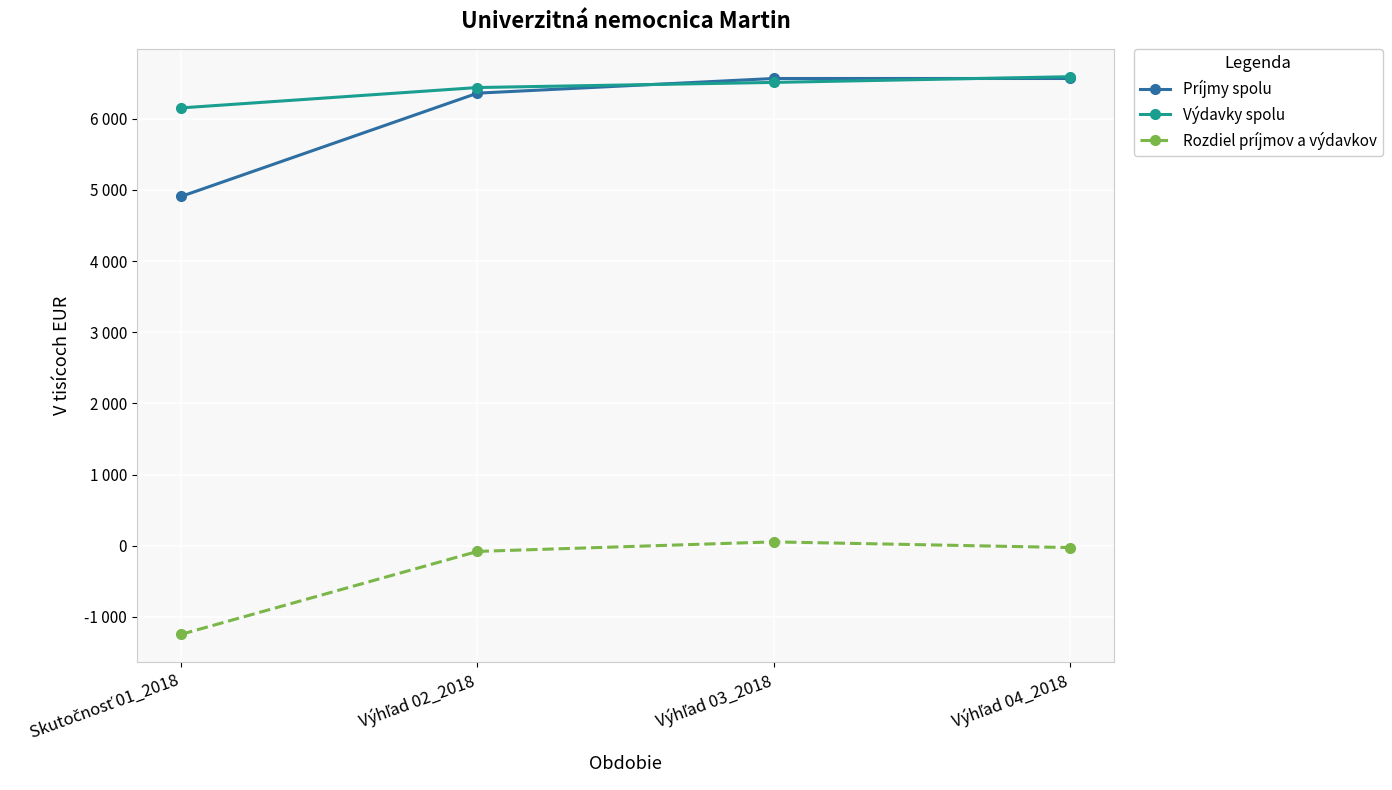

Reading left to right, transcribe all the data shown in this chart.

Príjmy spolu: Skutočnosť 01_2018=4909	Výhľad 02_2018=6359	Výhľad 03_2018=6565	Výhľad 04_2018=6565
Výdavky spolu: Skutočnosť 01_2018=6152	Výhľad 02_2018=6438	Výhľad 03_2018=6510	Výhľad 04_2018=6590
Rozdiel príjmov a výdavkov: Skutočnosť 01_2018=-1243	Výhľad 02_2018=-79	Výhľad 03_2018=55	Výhľad 04_2018=-25